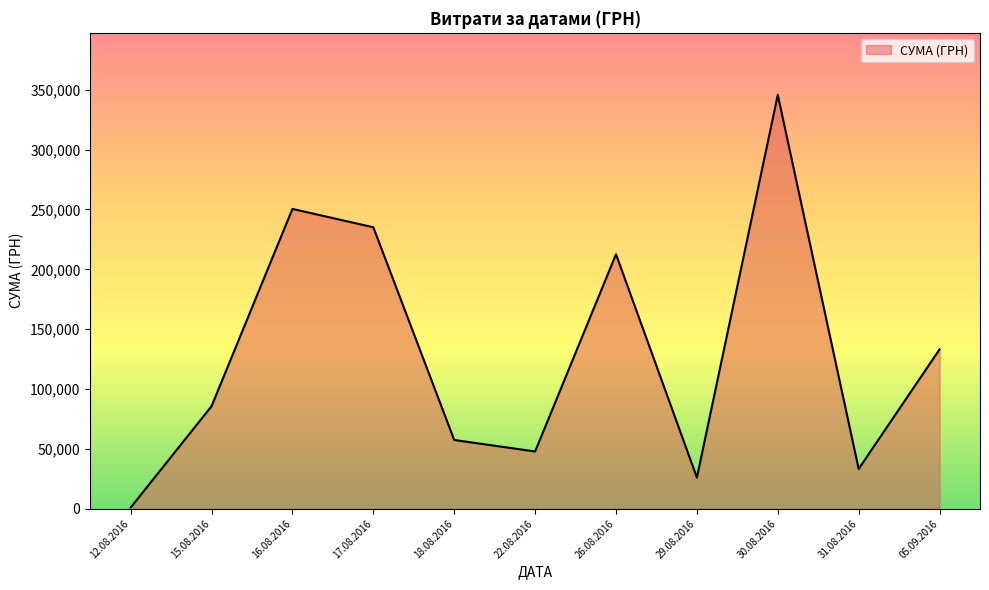

What is the maximum value shown in the chart?

345687.3